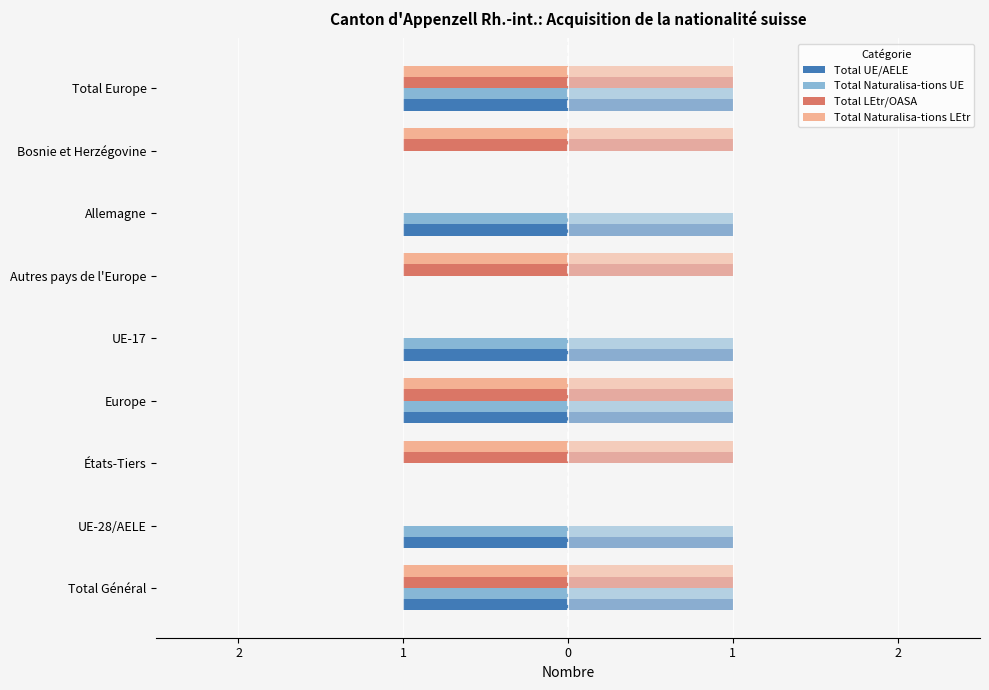

What is the label of the 5th bar from the right?

UE-17